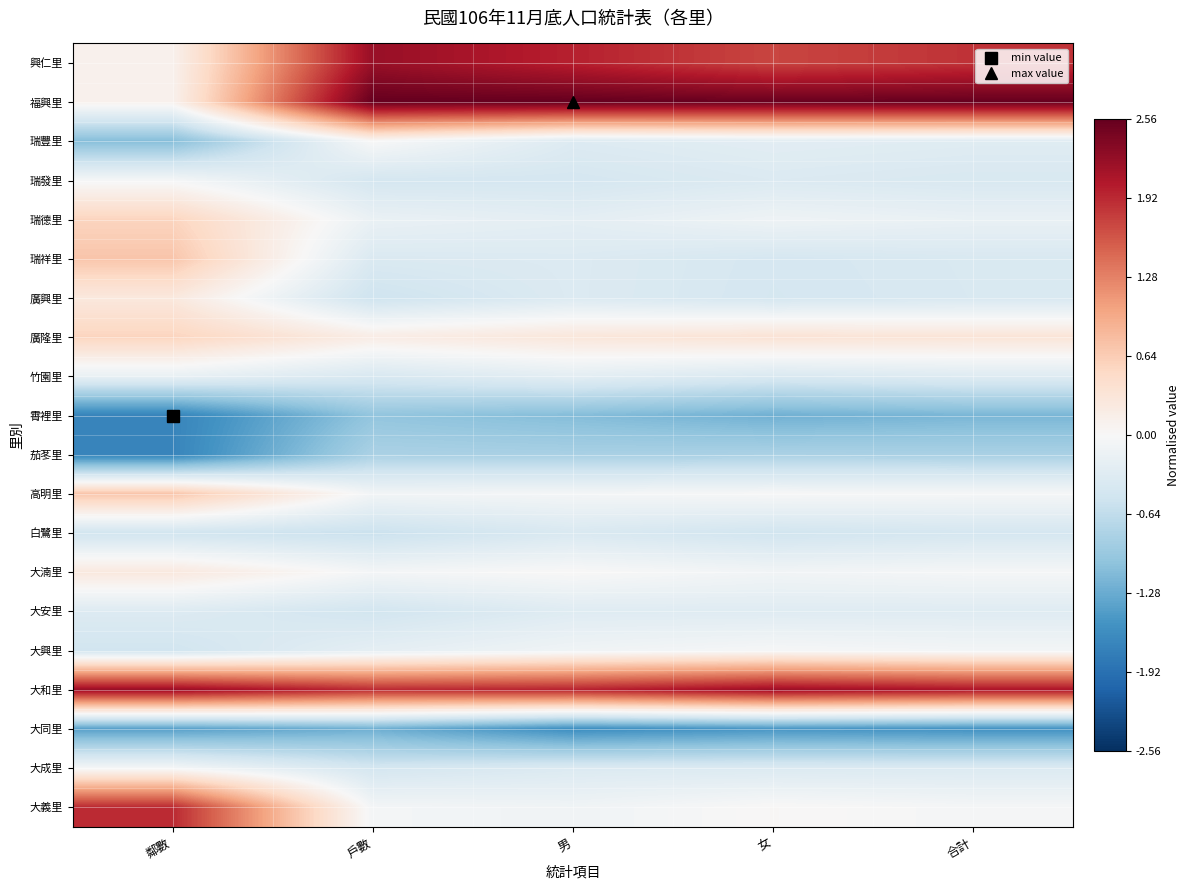

Reading left to right, transcribe all the data shown in this chart.

興仁里: 鄰數=0.1	戶數=2.2	男=2.0	女=1.7	合計=1.9
福興里: 鄰數=0.1	戶數=2.6	男=2.6	女=2.5	合計=2.6
瑞豐里: 鄰數=-1.1	戶數=0.0	男=-0.3	女=-0.3	合計=-0.3
瑞發里: 鄰數=-0.0	戶數=-0.4	男=-0.4	女=-0.4	合計=-0.4
瑞德里: 鄰數=0.6	戶數=-0.2	男=-0.2	女=-0.1	合計=-0.2
瑞祥里: 鄰數=0.7	戶數=-0.4	男=-0.4	女=-0.4	合計=-0.4
廣興里: 鄰數=0.3	戶數=-0.5	男=-0.4	女=-0.4	合計=-0.4
廣隆里: 鄰數=0.6	戶數=0.2	男=0.3	女=0.4	合計=0.3
竹園里: 鄰數=-0.2	戶數=-0.4	男=-0.3	女=-0.4	合計=-0.3
霄裡里: 鄰數=-1.7	戶數=-1.0	男=-1.1	女=-1.2	合計=-1.2
茄苳里: 鄰數=-1.7	戶數=-0.8	男=-0.8	女=-0.8	合計=-0.8
高明里: 鄰數=0.7	戶數=-0.1	男=-0.0	女=-0.0	合計=-0.0
白鷺里: 鄰數=-0.5	戶數=-0.6	男=-0.4	女=-0.5	合計=-0.4
大湳里: 鄰數=0.3	戶數=-0.0	男=0.0	女=-0.1	合計=-0.0
大安里: 鄰數=-0.3	戶數=-0.5	男=-0.3	女=-0.3	合計=-0.3
大興里: 鄰數=-0.5	戶數=-0.2	男=-0.1	女=-0.0	合計=-0.1
大和里: 鄰數=2.2	戶數=1.9	男=2.0	女=2.2	合計=2.1
大同里: 鄰數=-1.4	戶數=-1.2	男=-1.6	女=-1.5	合計=-1.5
大成里: 鄰數=-0.0	戶數=-0.5	男=-0.4	女=-0.4	合計=-0.4
大義里: 鄰數=1.9	戶數=-0.1	男=-0.1	女=0.0	合計=-0.0